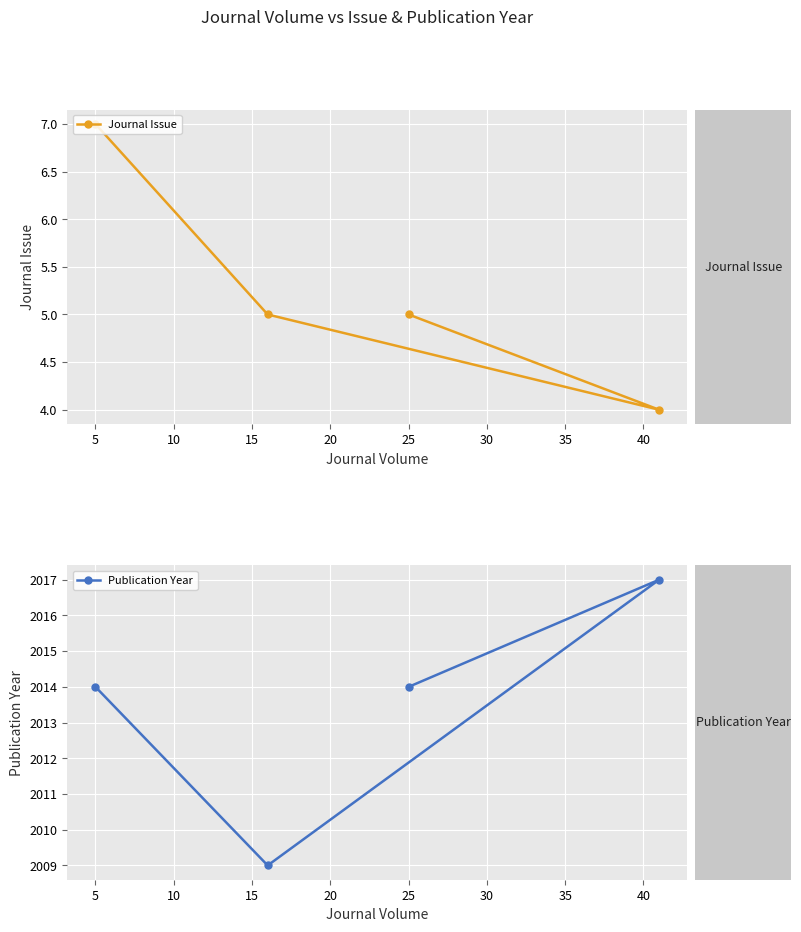

Is this an area chart (filled region under the line)?

No